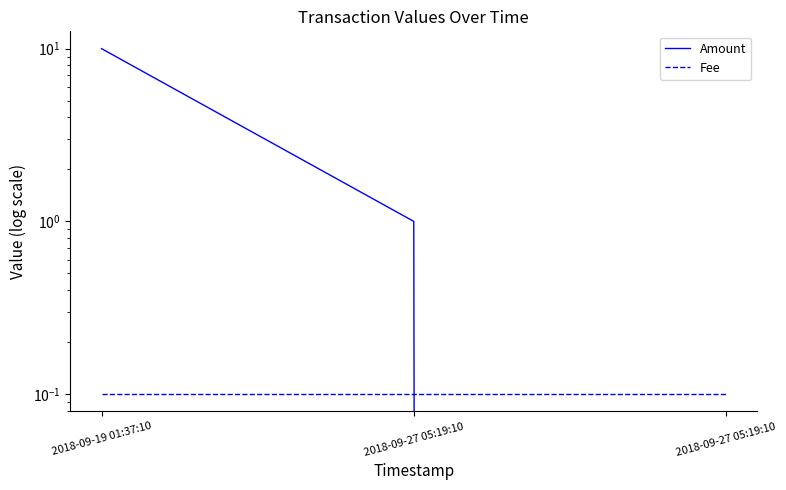

What is the label of the 3rd point from the left?

2018-09-27 05:19:10